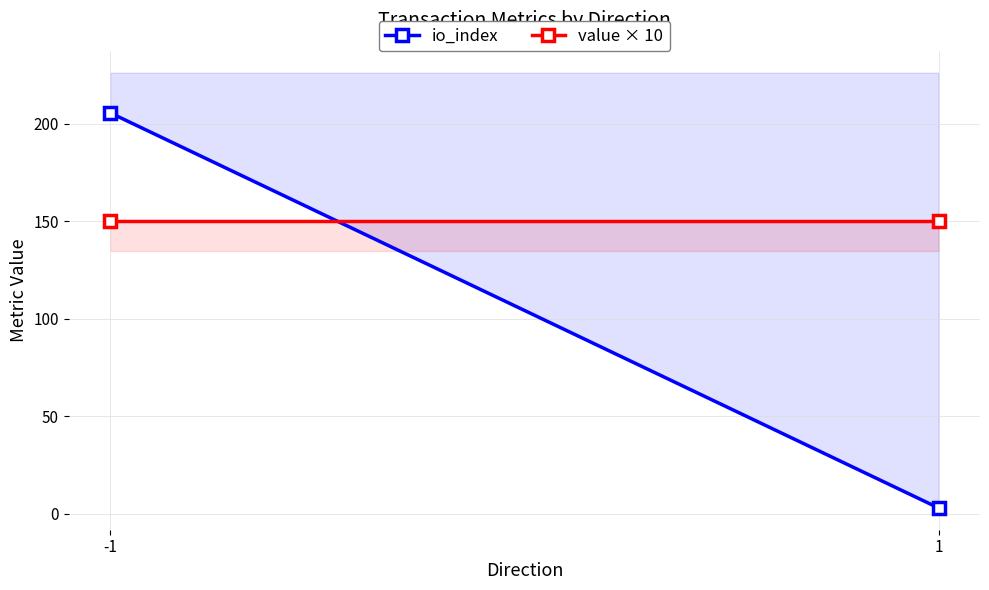

Is the value of value × 10 at 1 greater than the value of io_index at -1?

No